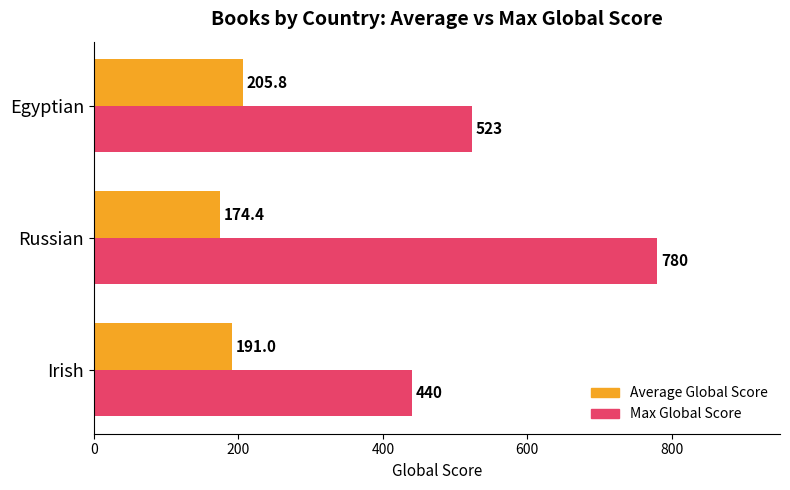

Where is Average Global Score nearest to the value 190?

Irish